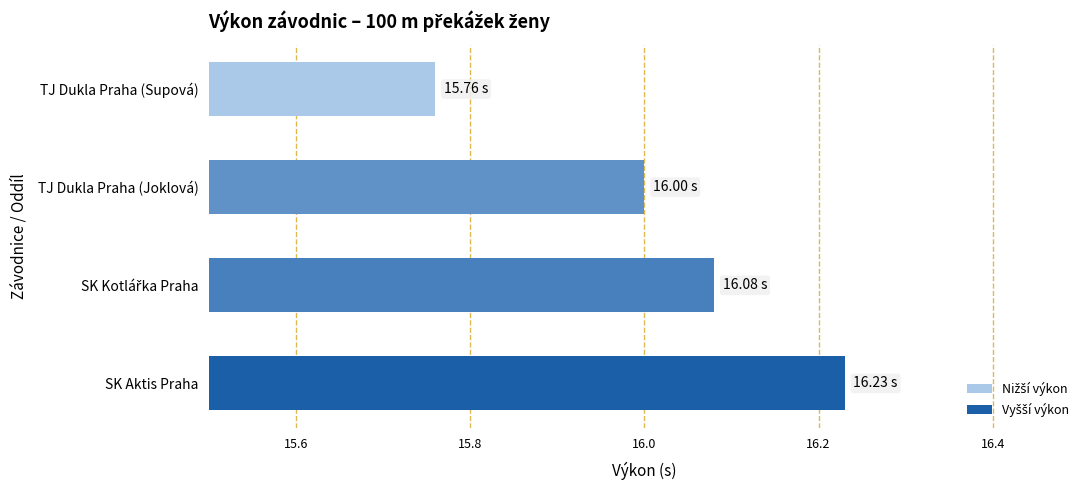

At which category does the chart reach its peak across all series?

SK Aktis Praha